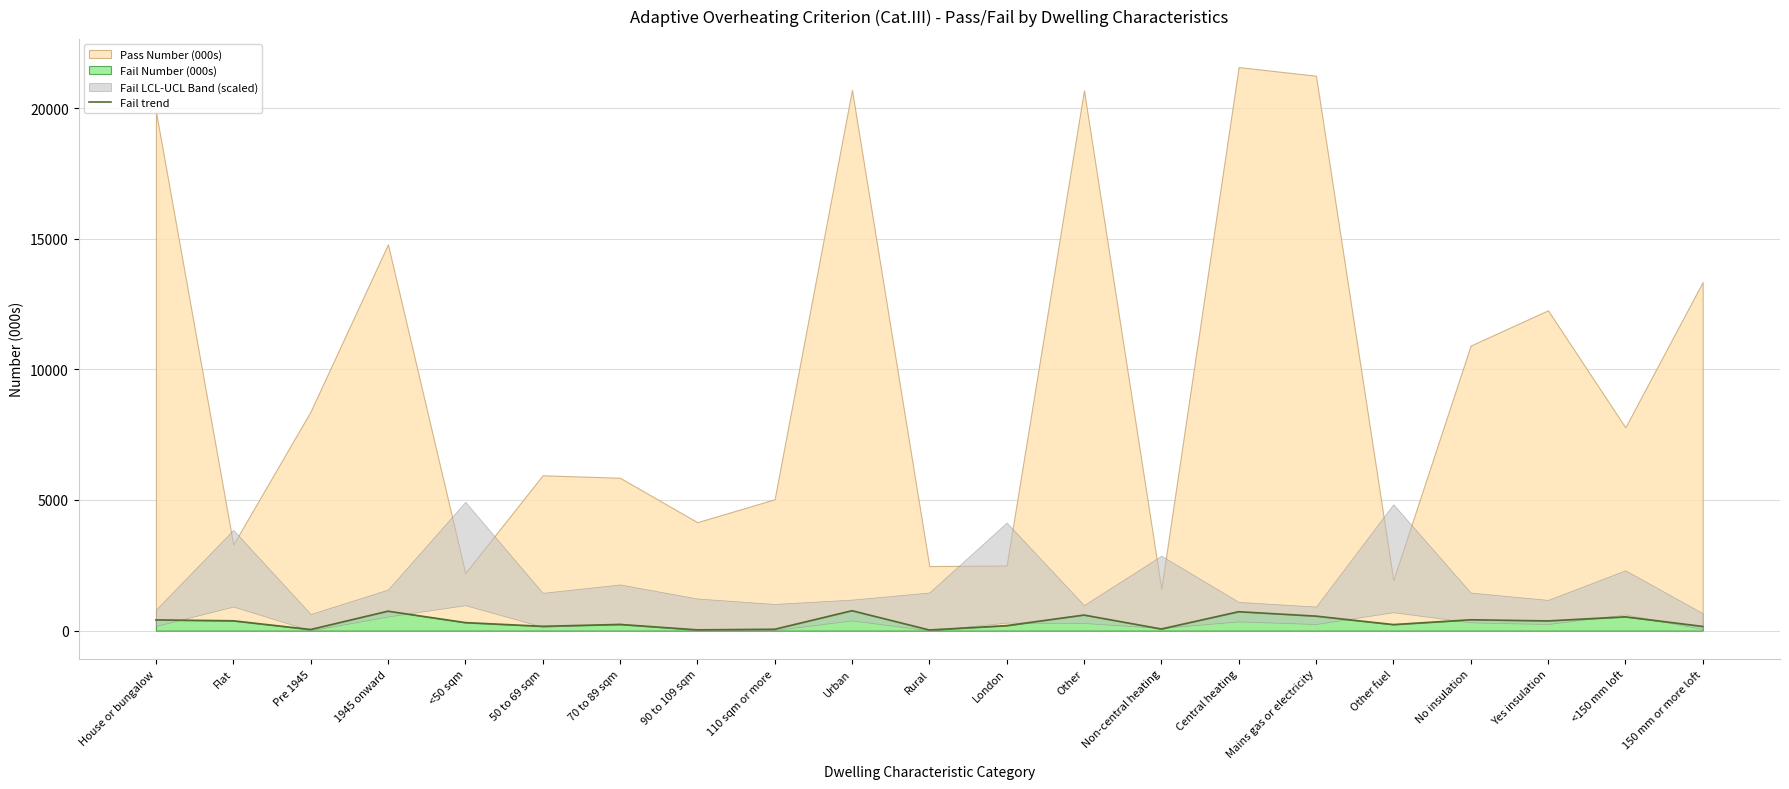

Where is the first local minimum?

Pre 1945